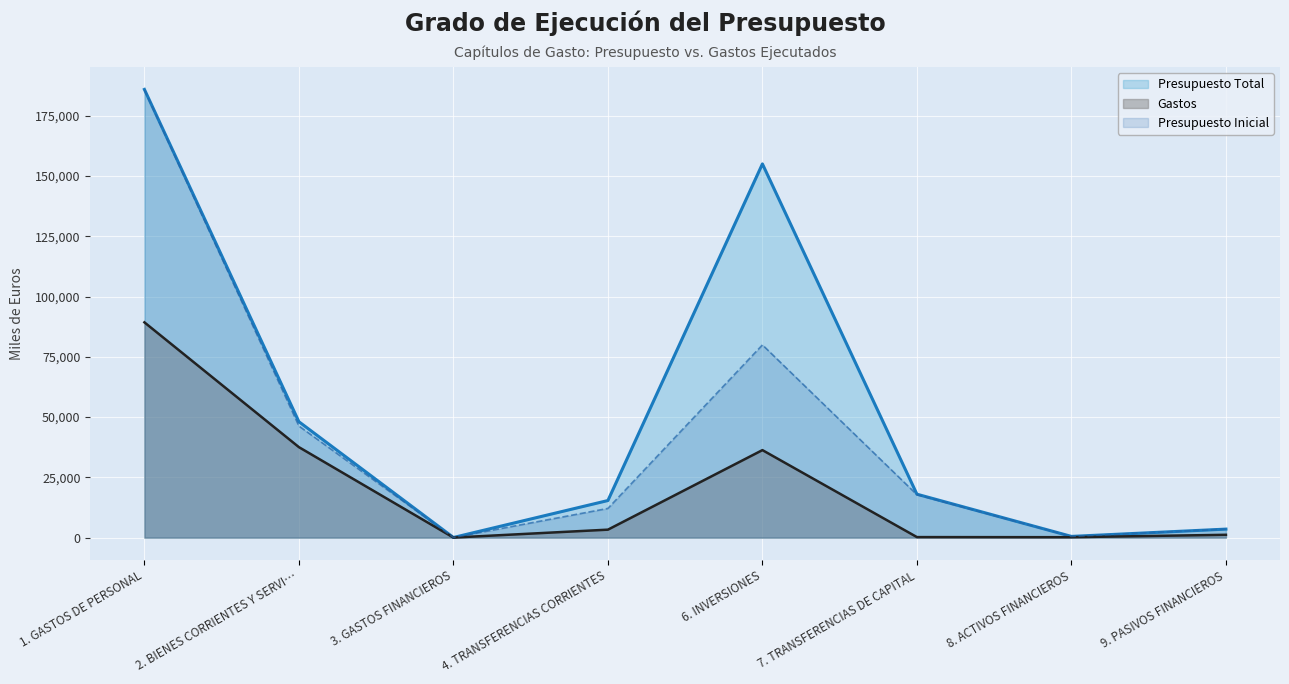

At which category is the sum across all series the highest?

1. GASTOS DE PERSONAL